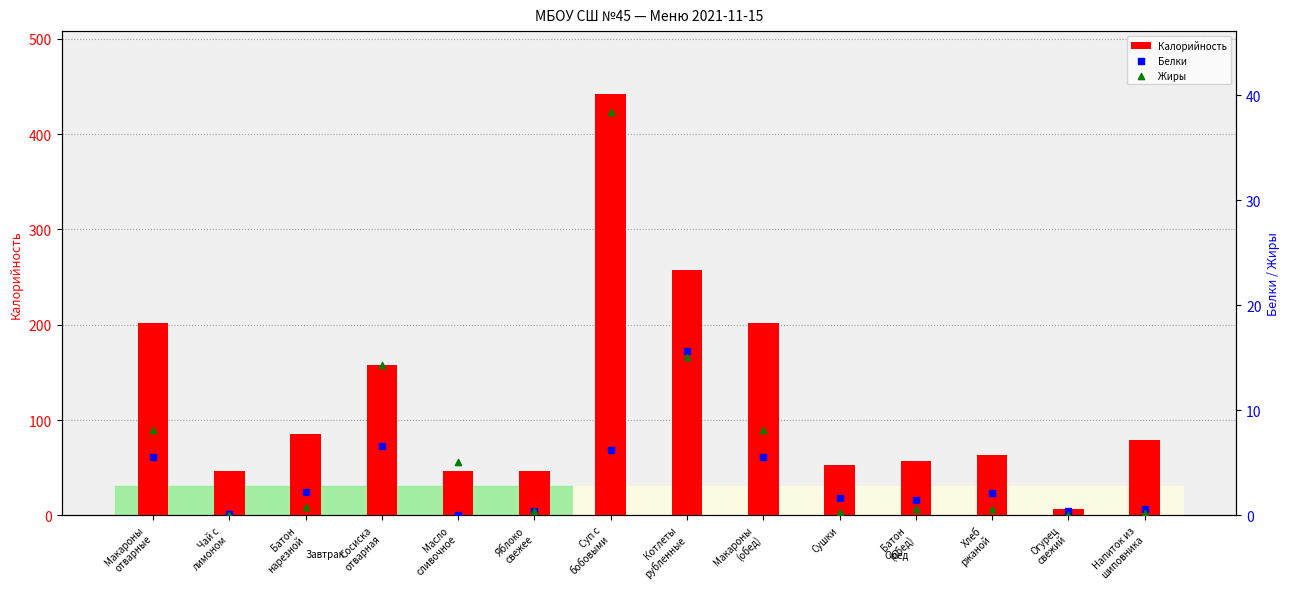

Which series has the widest spread of Y values?

Калорийность